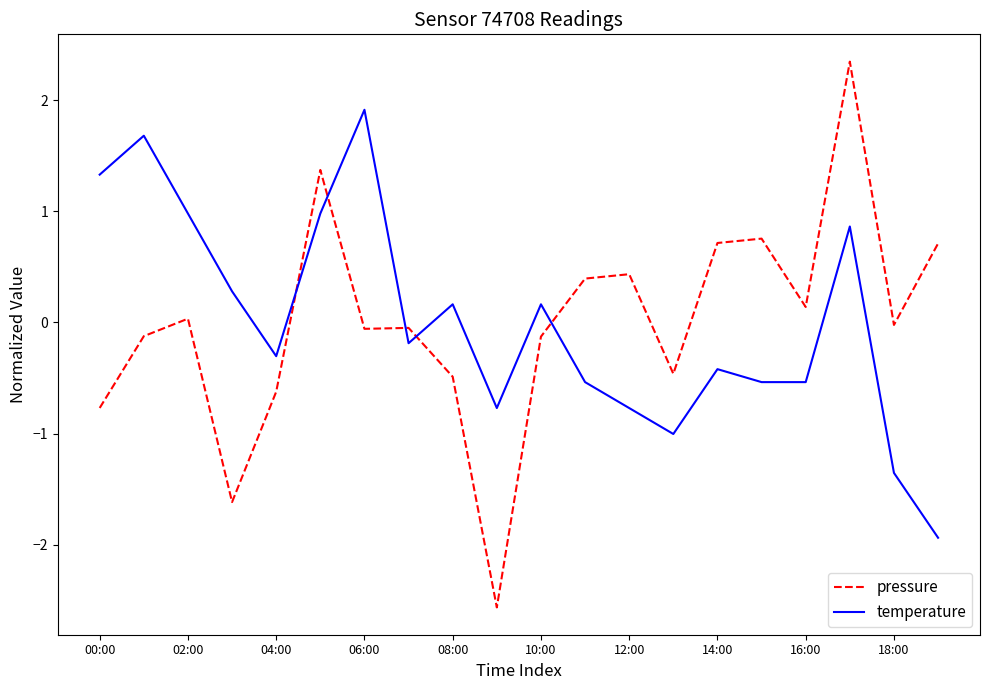

Rank the series by their maximum value, from lowest to highest.

temperature, pressure